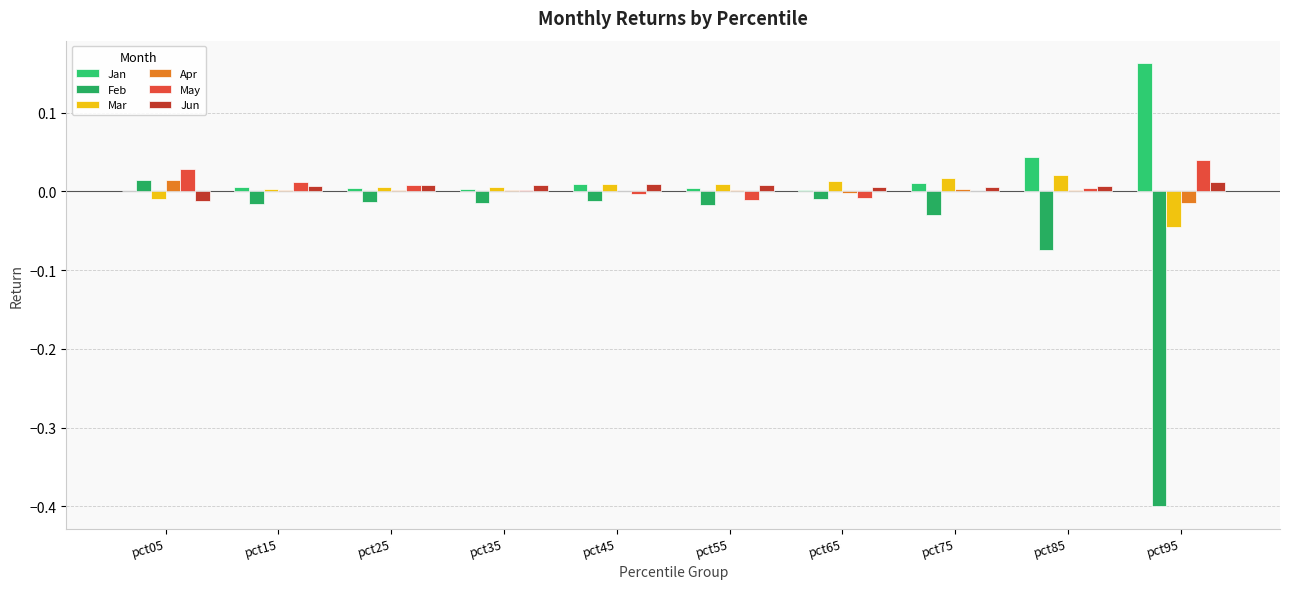

At pct55, list the series in order from largest to smallest.

Mar, Jun, Jan, Apr, May, Feb